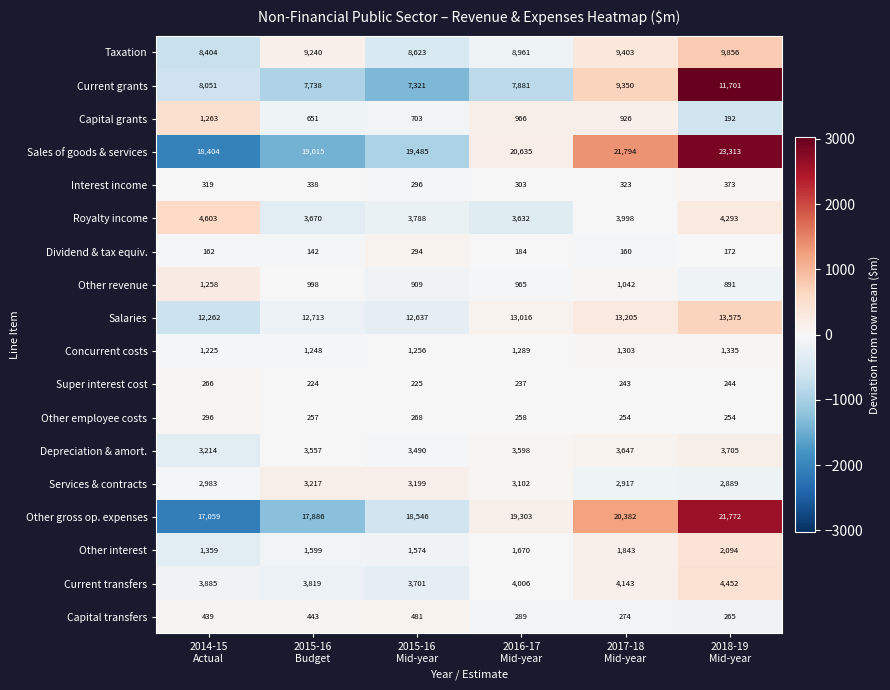

Which series has the widest spread of values?

Sales of goods & services